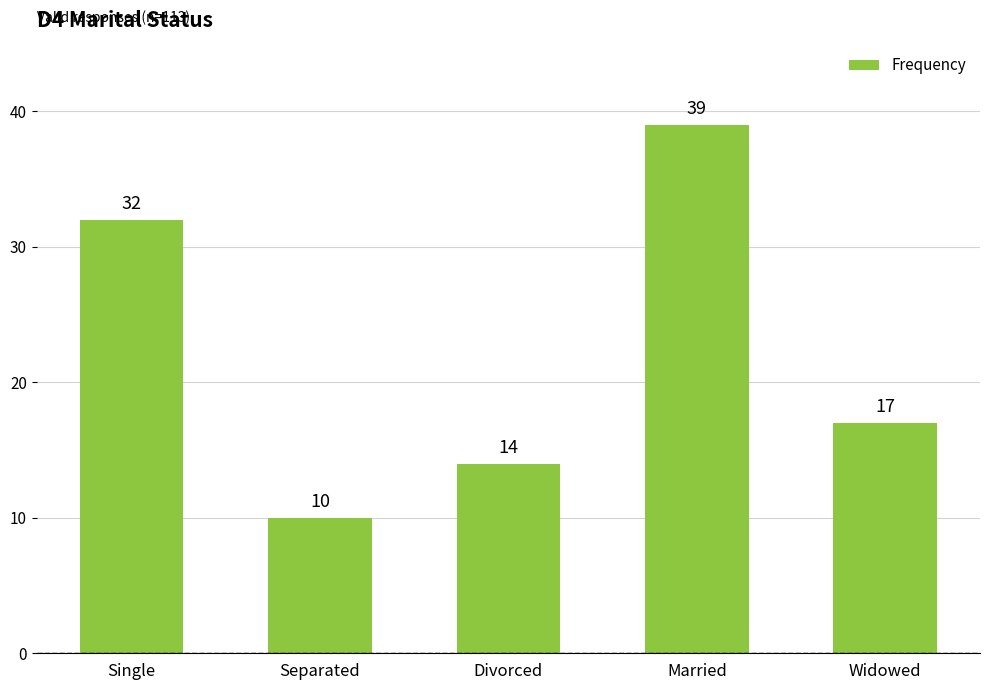

Where is the data nearest to the value 24?

Widowed